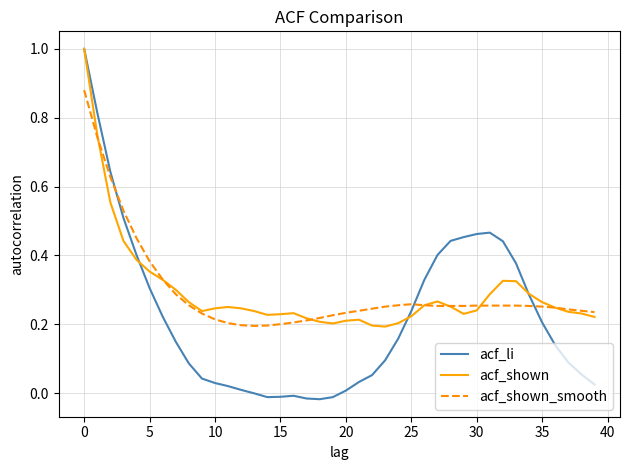

Which series has the largest range (max minus min)?

acf_li